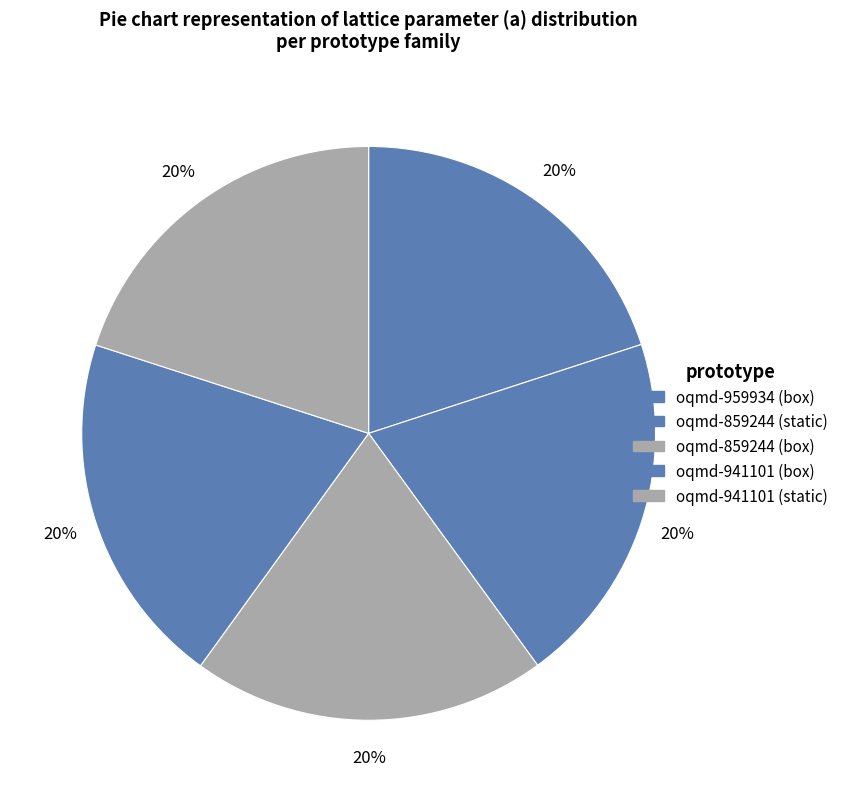

Count the number of slices in the pie.

5